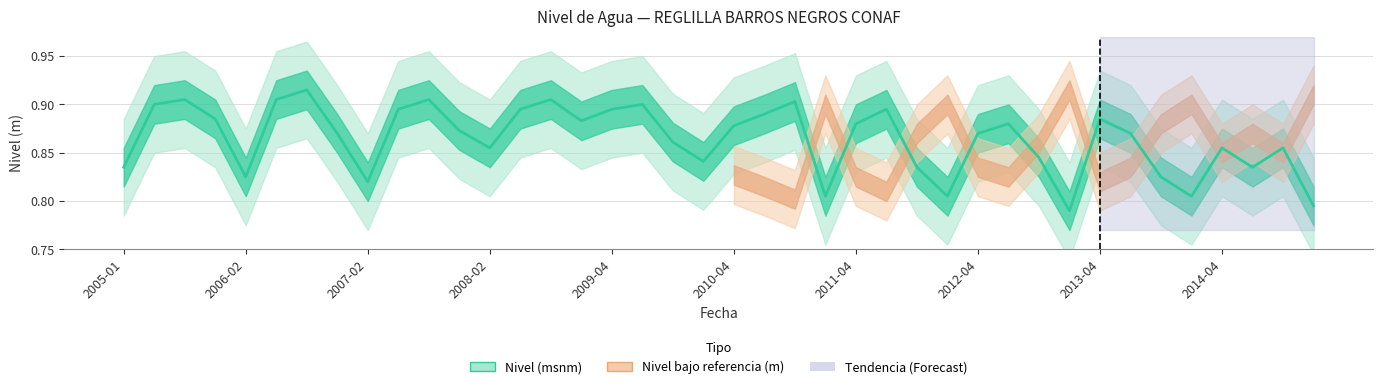

What is the sum of all values?

34.6